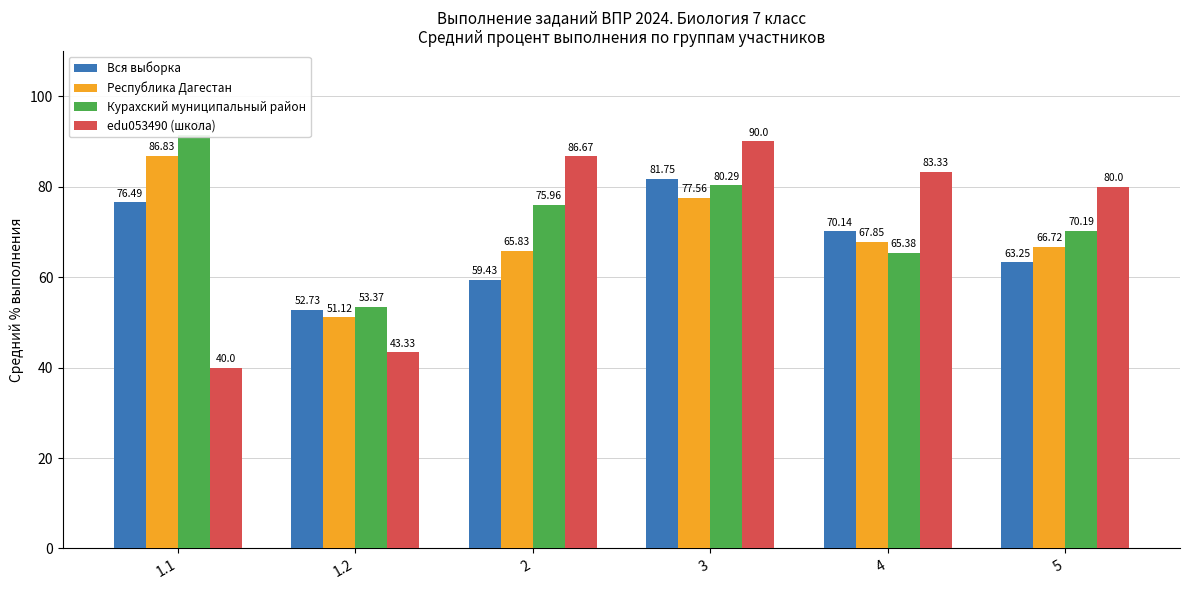

How many data points in Вся выборка are above 70?

3